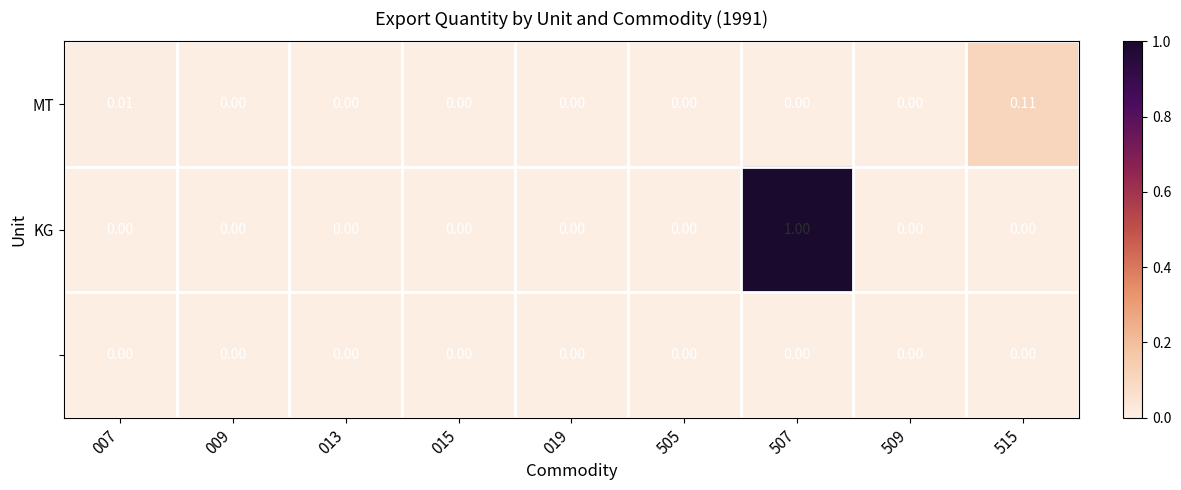

At which label does MT reach its peak?

515